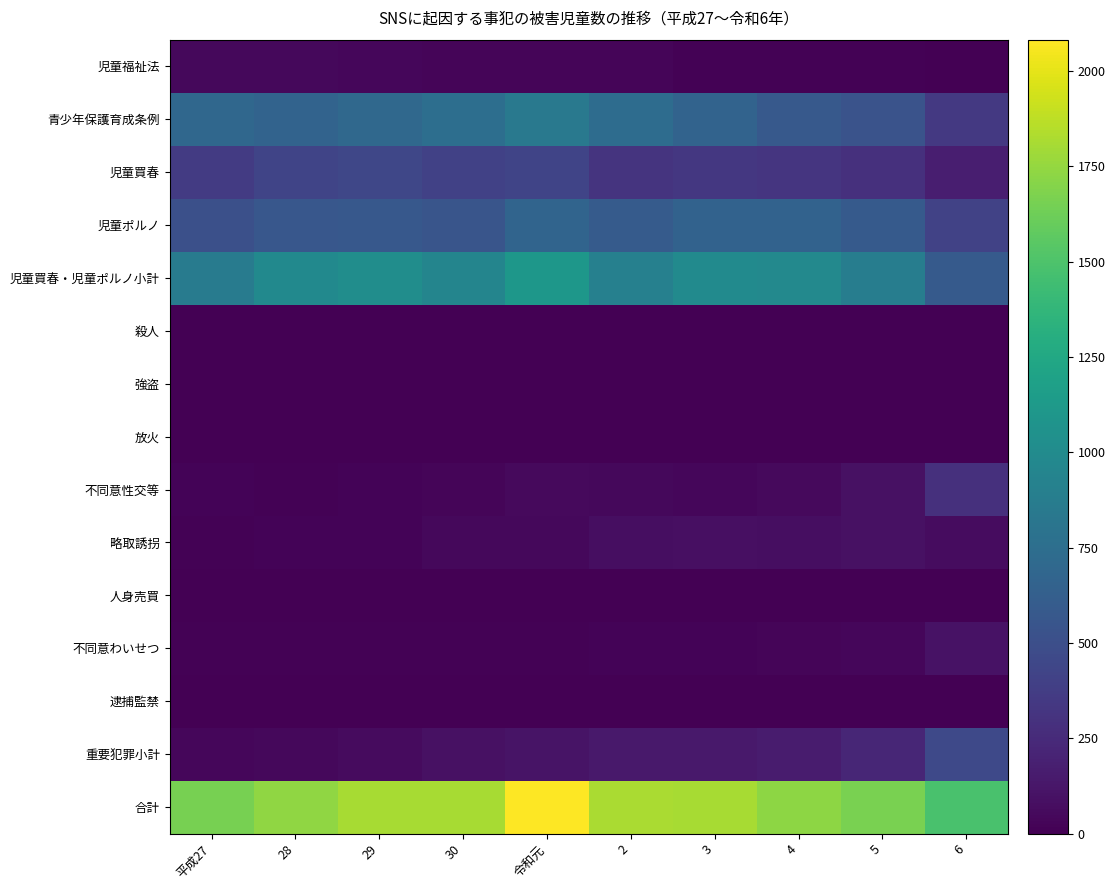

Reading left to right, list all the values displayed in this chart.

児童福祉法: 平成27=48	28=43	29=33	30=27	令和元=28	2=31	3=13	4=12	5=15	6=6
青少年保護育成条例: 平成27=699	28=662	29=702	30=749	令和元=844	2=738	3=665	4=583	5=534	6=345
児童買春: 平成27=359	28=425	29=447	30=399	令和元=428	2=311	3=336	4=321	5=290	6=174
児童ポルノ: 平成27=507	28=563	29=570	30=545	令和元=671	2=597	3=657	4=658	5=592	6=414
児童買春・児童ポルノ小計: 平成27=866	28=988	29=1017	30=944	令和元=1099	2=908	3=993	4=979	5=882	6=588
殺人: 平成27=1	28=0	29=0	30=3	令和元=1	2=2	3=2	4=3	5=1	6=1
強盗: 平成27=1	28=0	29=0	30=2	令和元=0	2=1	3=2	4=0	5=0	6=1
放火: 平成27=0	28=0	29=0	30=0	令和元=0	2=0	3=0	4=0	5=0	6=0
不同意性交等: 平成27=19	28=13	29=24	30=32	令和元=49	2=45	3=34	4=49	5=96	6=287
略取誘拐: 平成27=9	28=20	29=21	30=42	令和元=46	2=75	3=86	4=80	5=95	6=66
人身売買: 平成27=0	28=0	29=0	30=0	令和元=0	2=0	3=0	4=0	5=0	6=0
不同意わいせつ: 平成27=9	28=10	29=16	30=12	令和元=15	2=19	3=17	4=26	5=33	6=102
逮捕監禁: 平成27=0	28=0	29=0	30=0	令和元=0	2=0	3=0	4=0	5=0	6=1
重要犯罪小計: 平成27=39	28=43	29=61	30=91	令和元=111	2=142	3=141	4=158	5=225	6=458
合計: 平成27=1652	28=1736	29=1813	30=1811	令和元=2082	2=1819	3=1812	4=1732	5=1665	6=1486